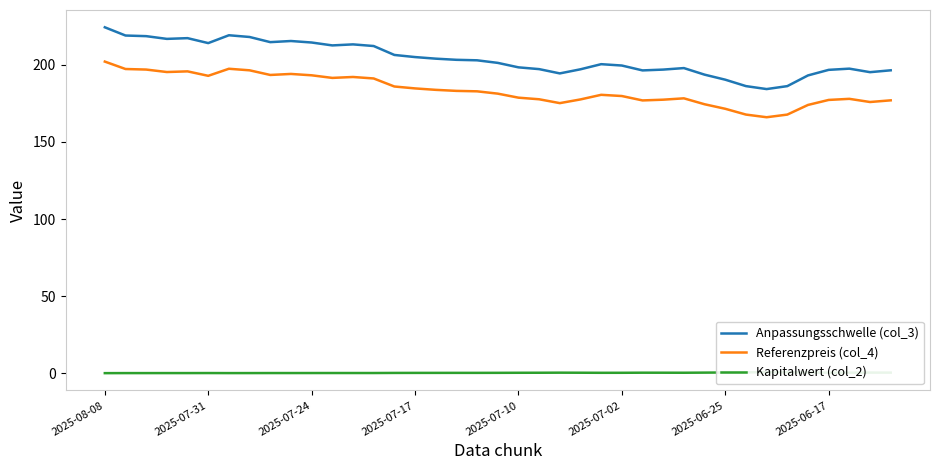

True or false: Anpassungsschwelle (col_3) and Referenzpreis (col_4) cross at least once.

False